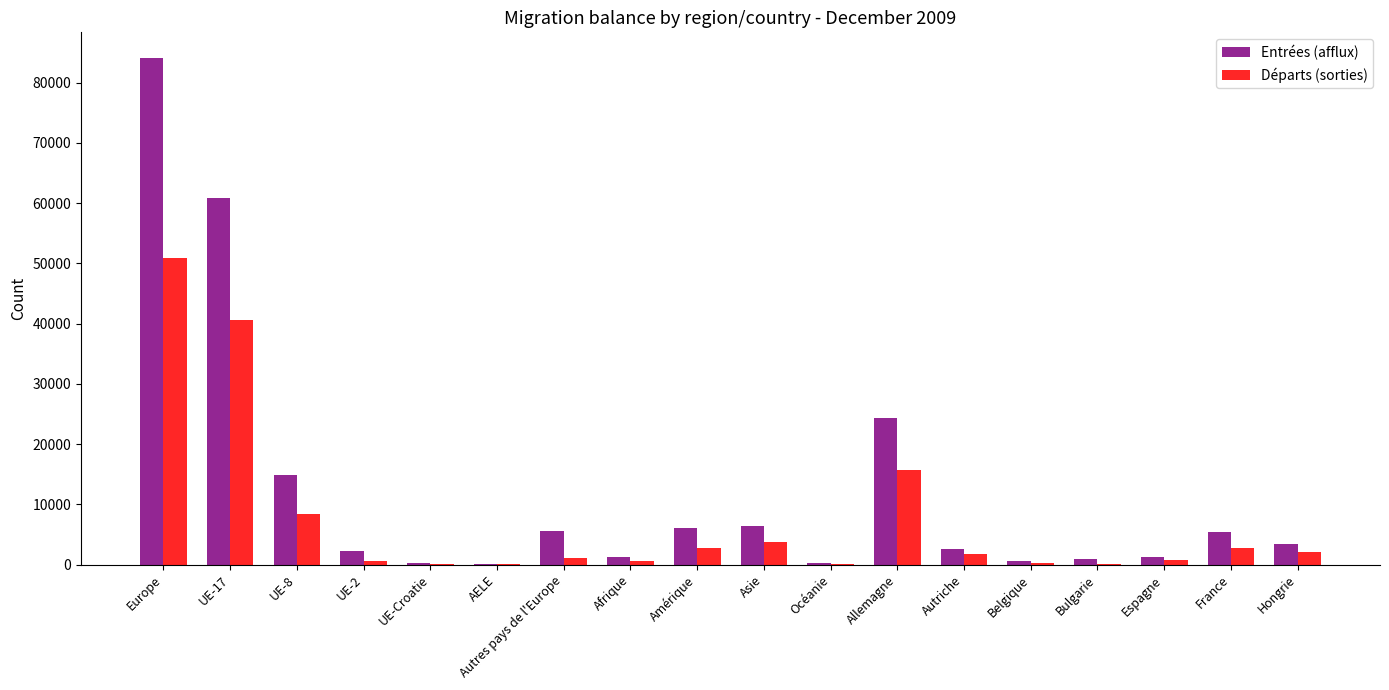

Which series has the largest total across all categories?

Entrées (afflux)